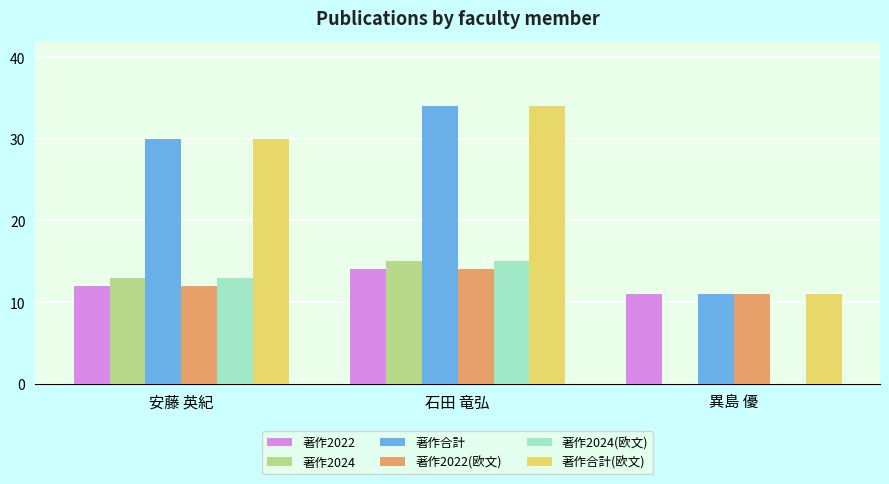

True or false: 著作2024 has a value of 0 at 異島 優.

True